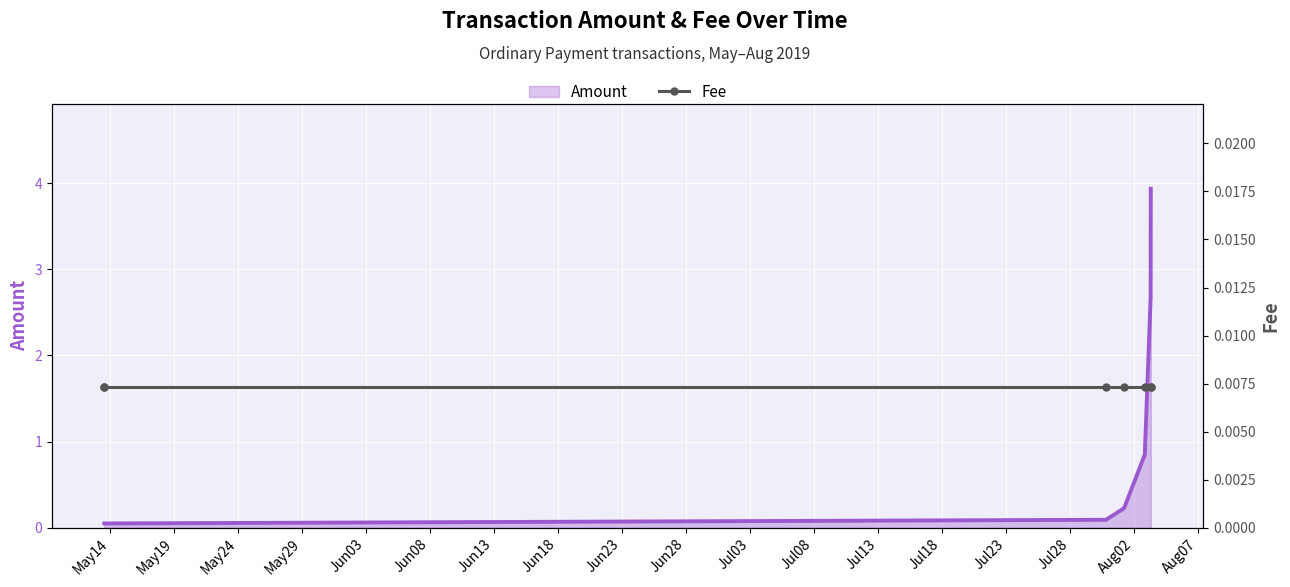

How many lines are shown in the chart?

2